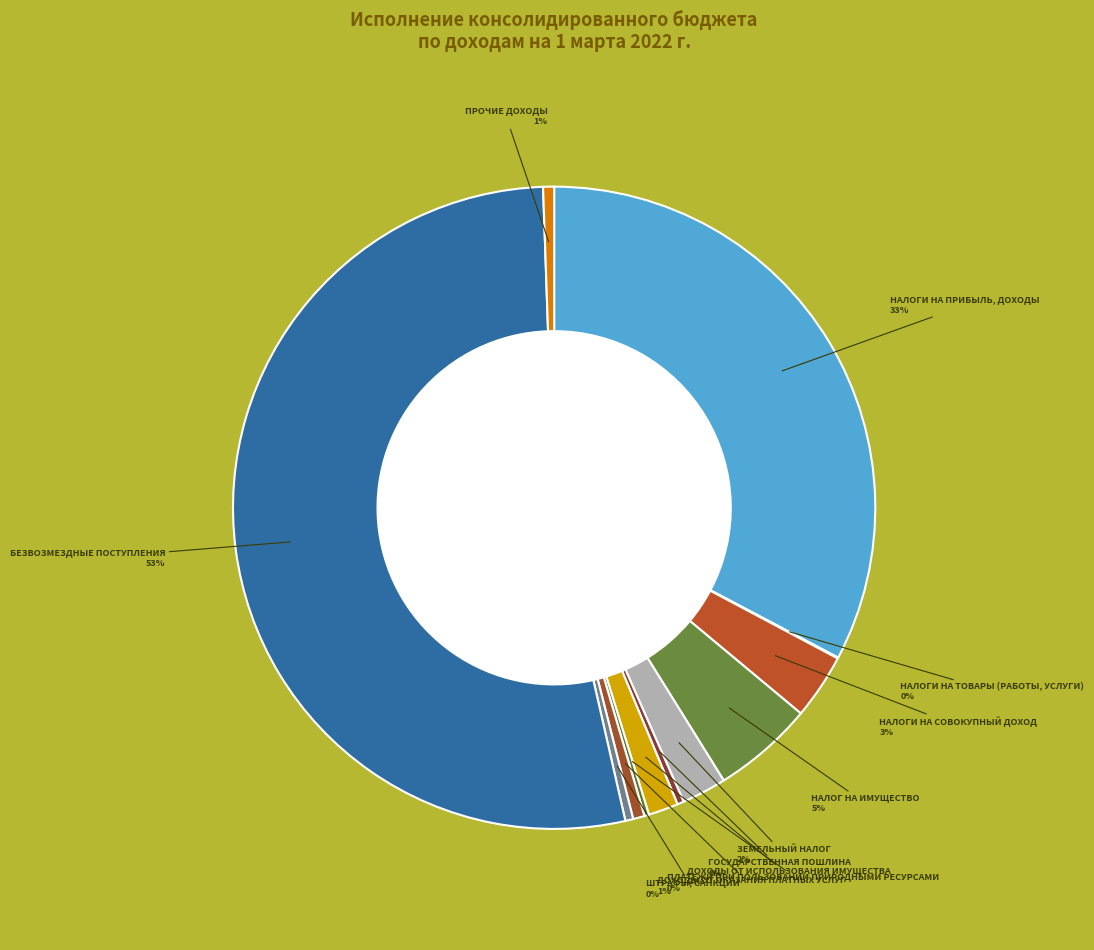

Which slice is the largest?

БЕЗВОЗМЕЗДНЫЕ ПОСТУПЛЕНИЯ